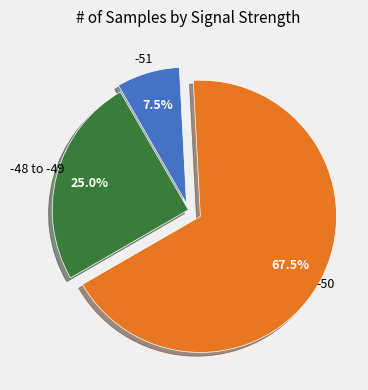

Is there a majority slice in this chart?

Yes